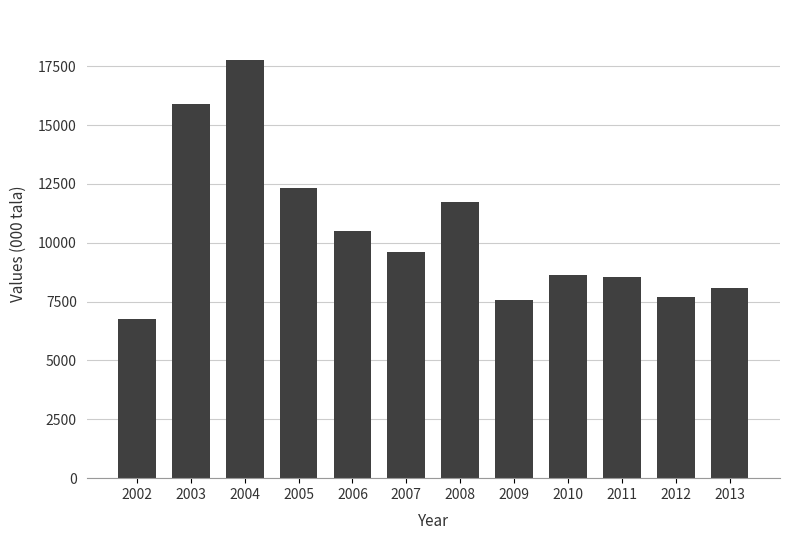

What is the value of the 3rd bar from the left?

17759.8